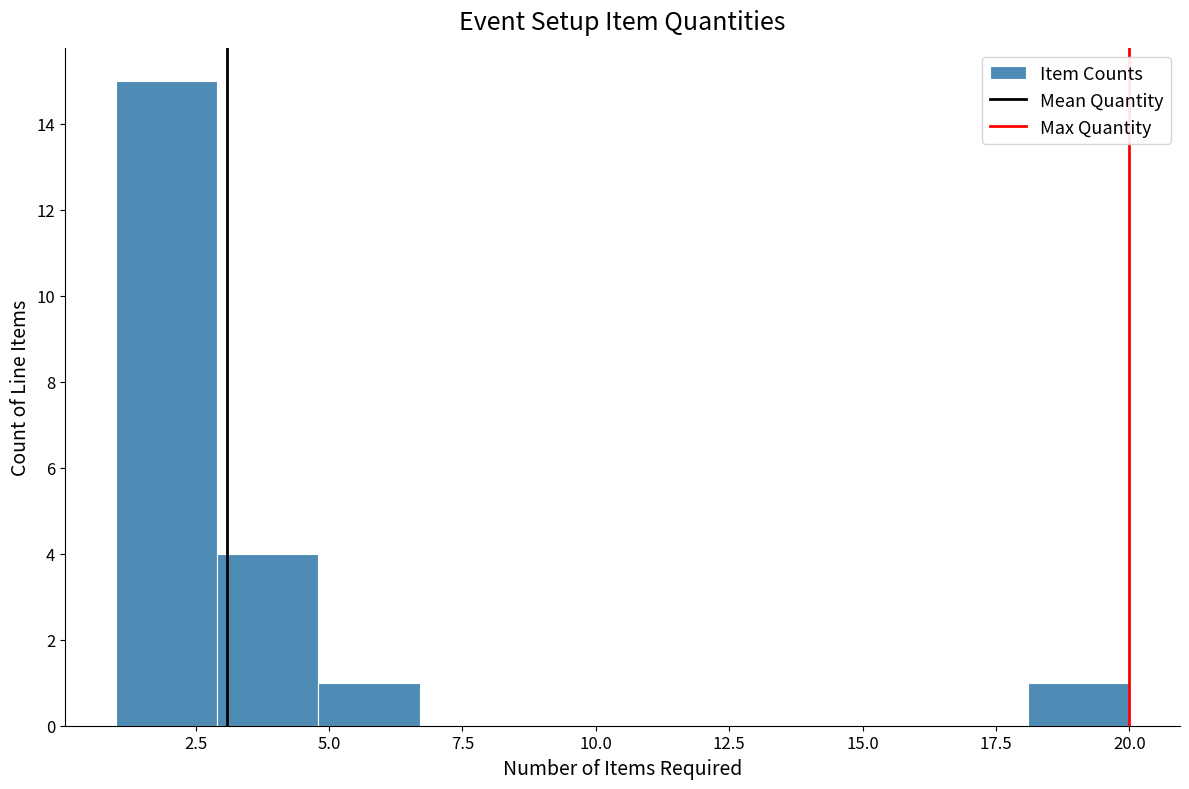

Read against the x-axis, roughly where is the centre of the tallest bar?

2.0